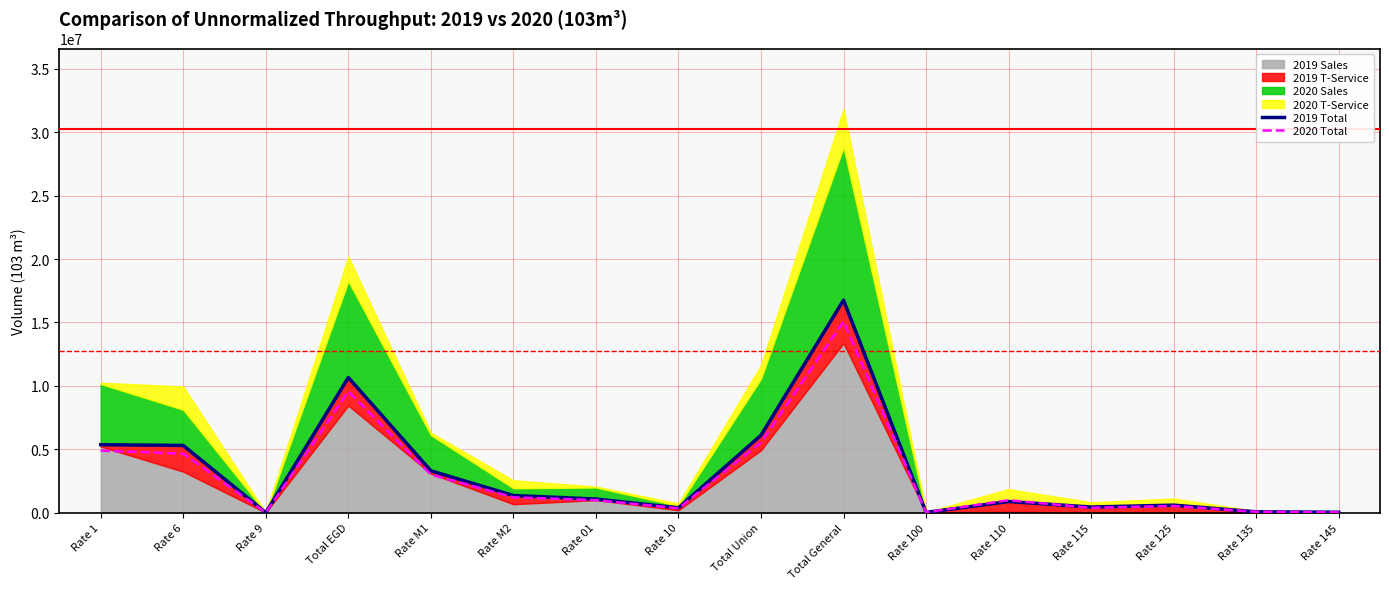

The value of 2020 Total at Rate 6 is 4650326. True or false?

True